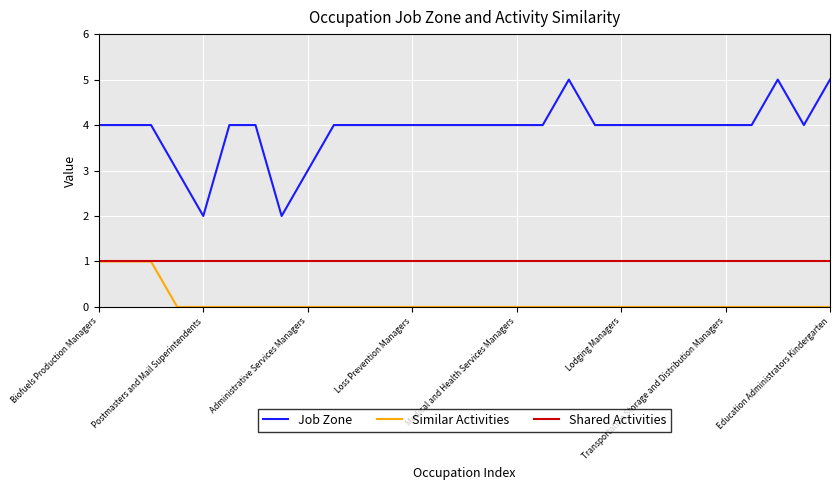

Rank the series by their average value, from highest to lowest.

Job Zone, Shared Activities, Similar Activities